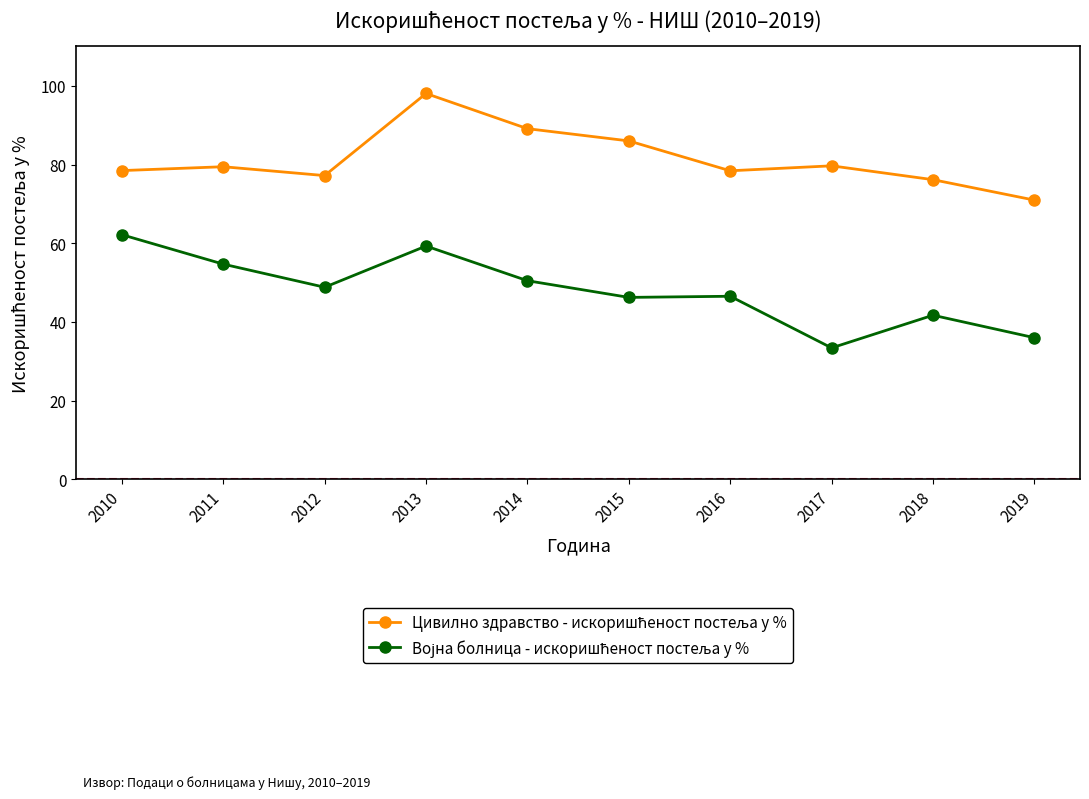

At which category does the chart reach its minimum across all series?

2017